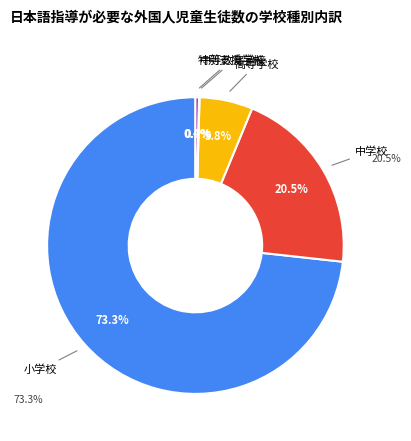

Does any single category account for the majority?

Yes